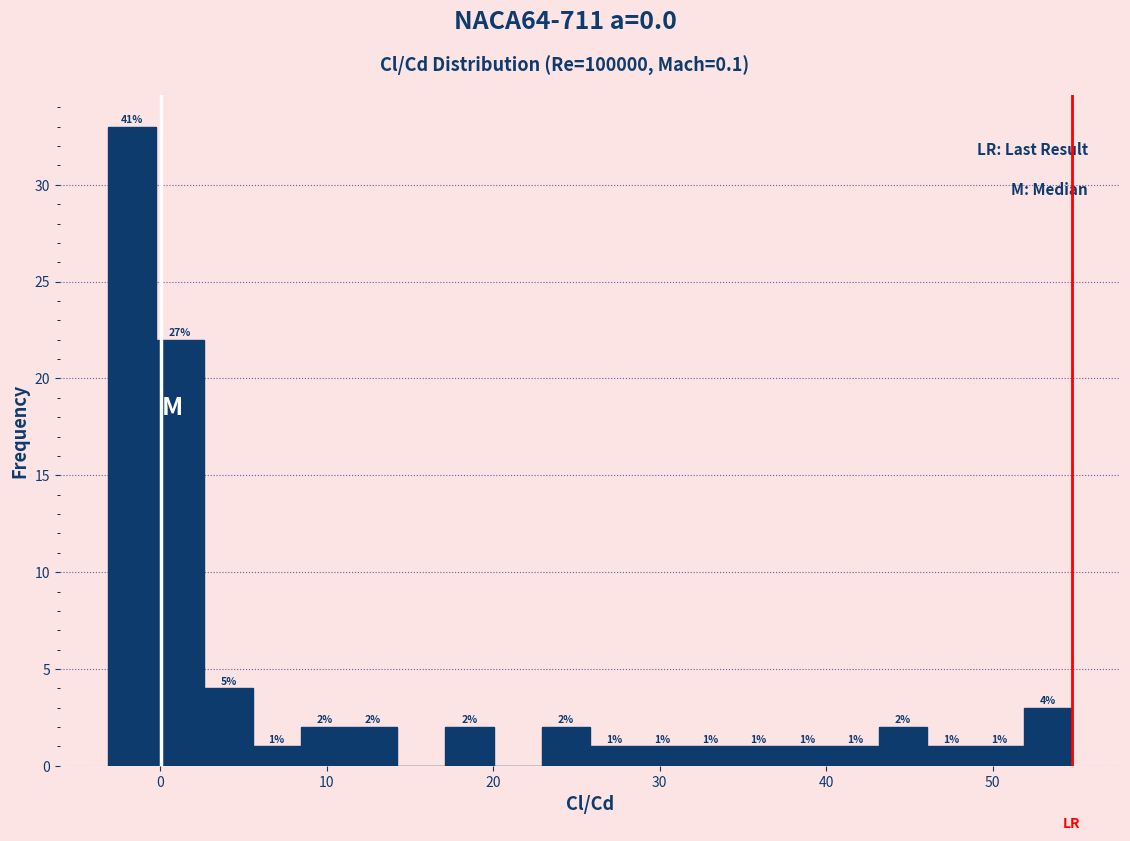

Around what value on the x-axis is the tallest bar? Give the approximate position of its centre, as read against the axis.

-2